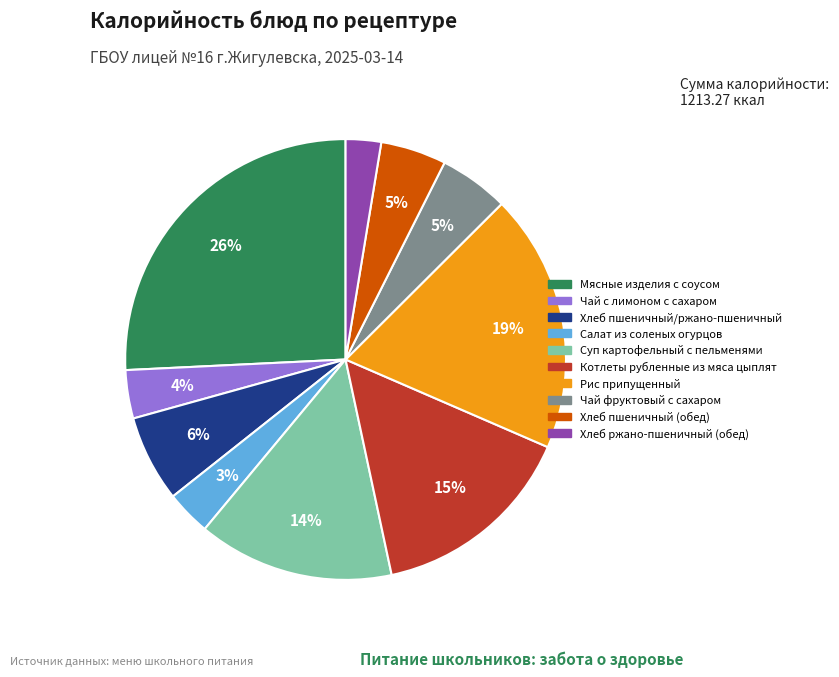

To the nearest percent, what is the combined percentage of Рис припущенный and Салат из соленых огурцов?

22%